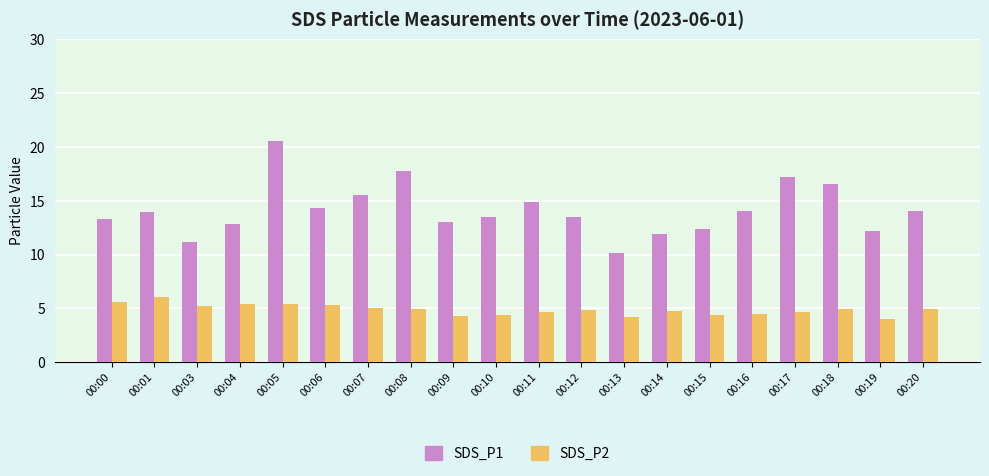

Is it true that SDS_P1 equals 7.3 at 00:10?

False